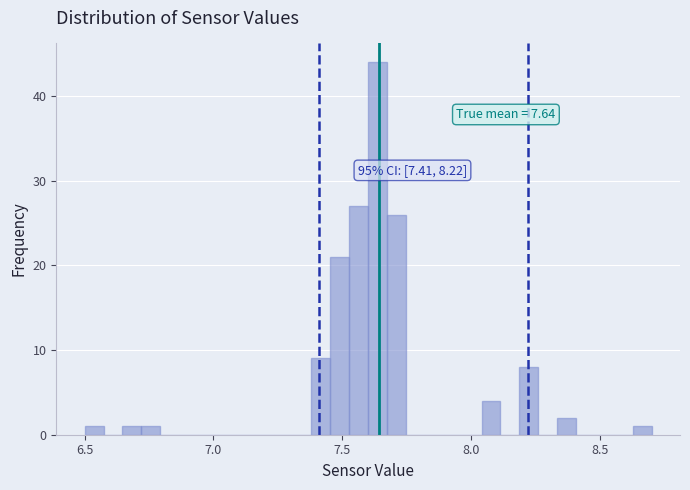

Read against the x-axis, roughly where is the centre of the tallest bar?

7.65